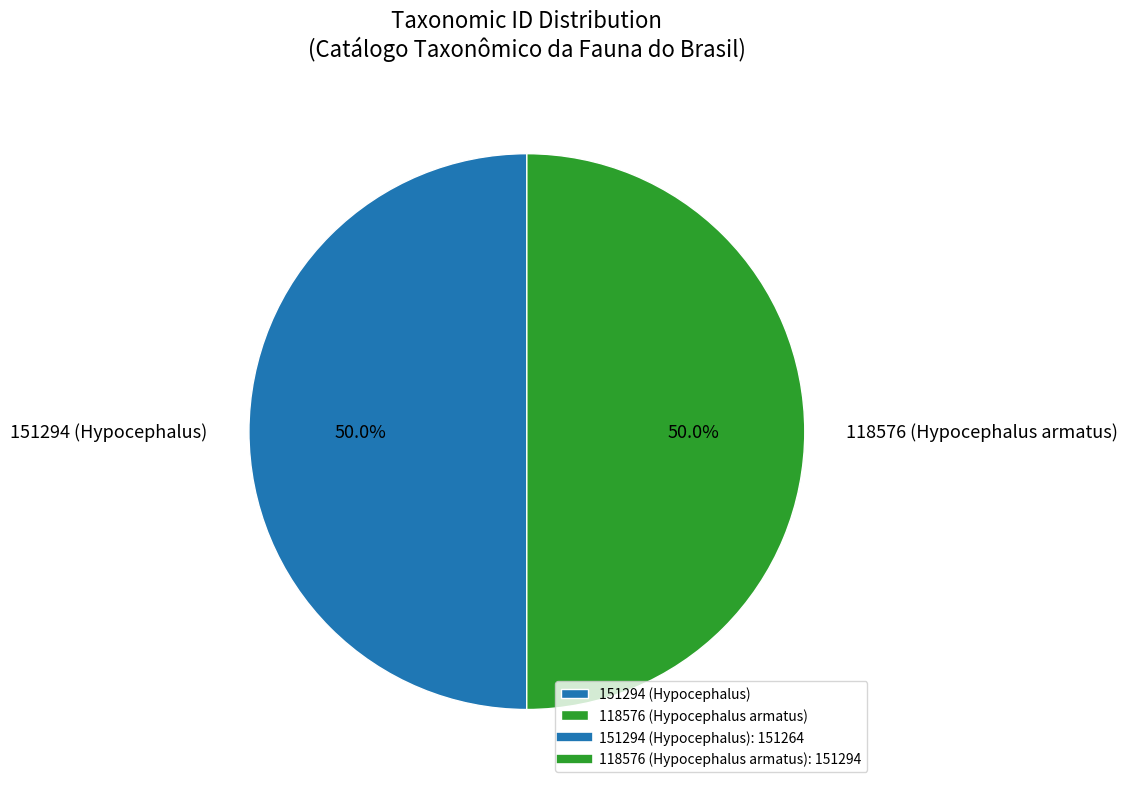

The 118576 (Hypocephalus armatus) slice represents 50% of the pie. True or false?

True